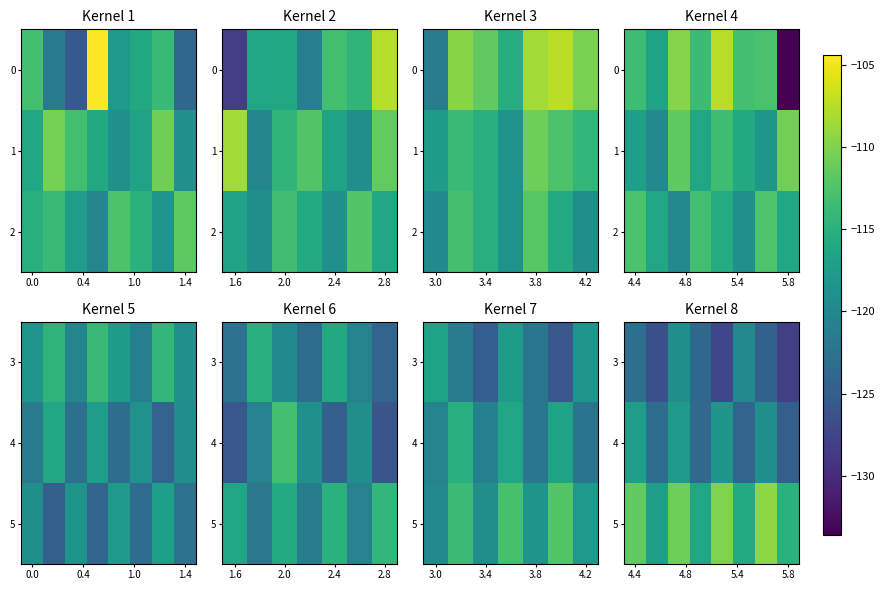

The 5 series shows -170.7 at 5.8. True or false?

False